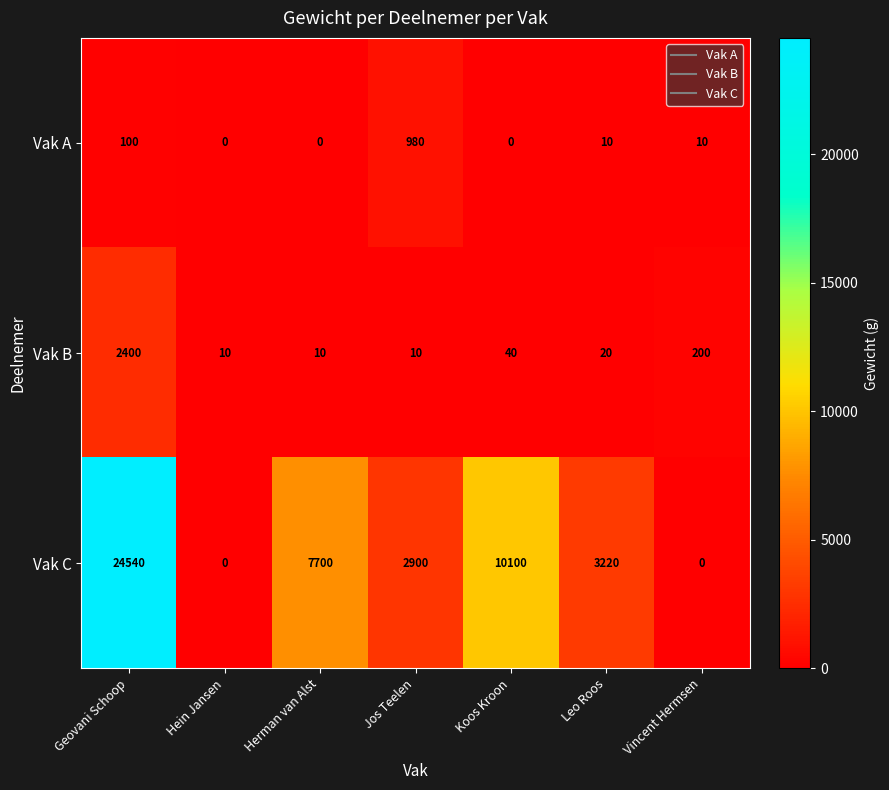

Which series has the largest total across all categories?

Vak C